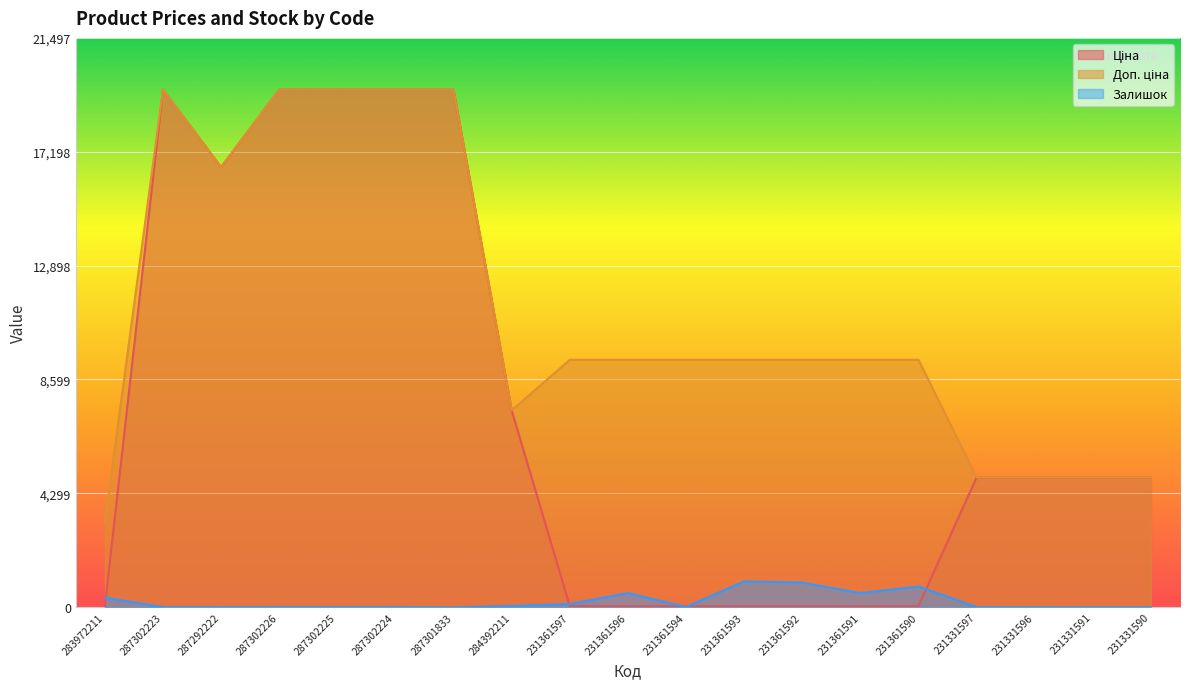

At which label does Залишок first exceed 8?

283972211